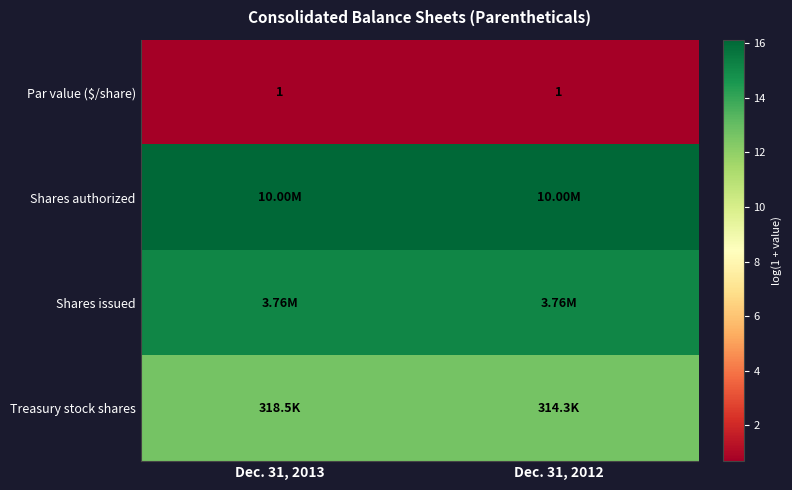

List the series in order of their peak value, lowest first.

Par value ($/share), Treasury stock shares, Shares issued, Shares authorized